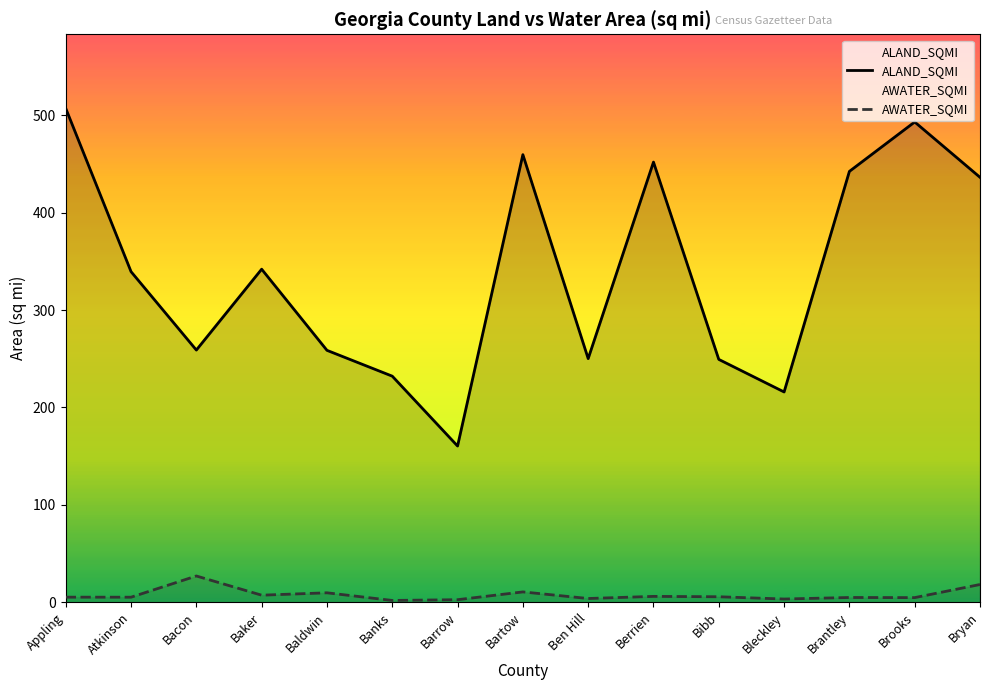

Does the chart display data point markers on the line(s)?

No